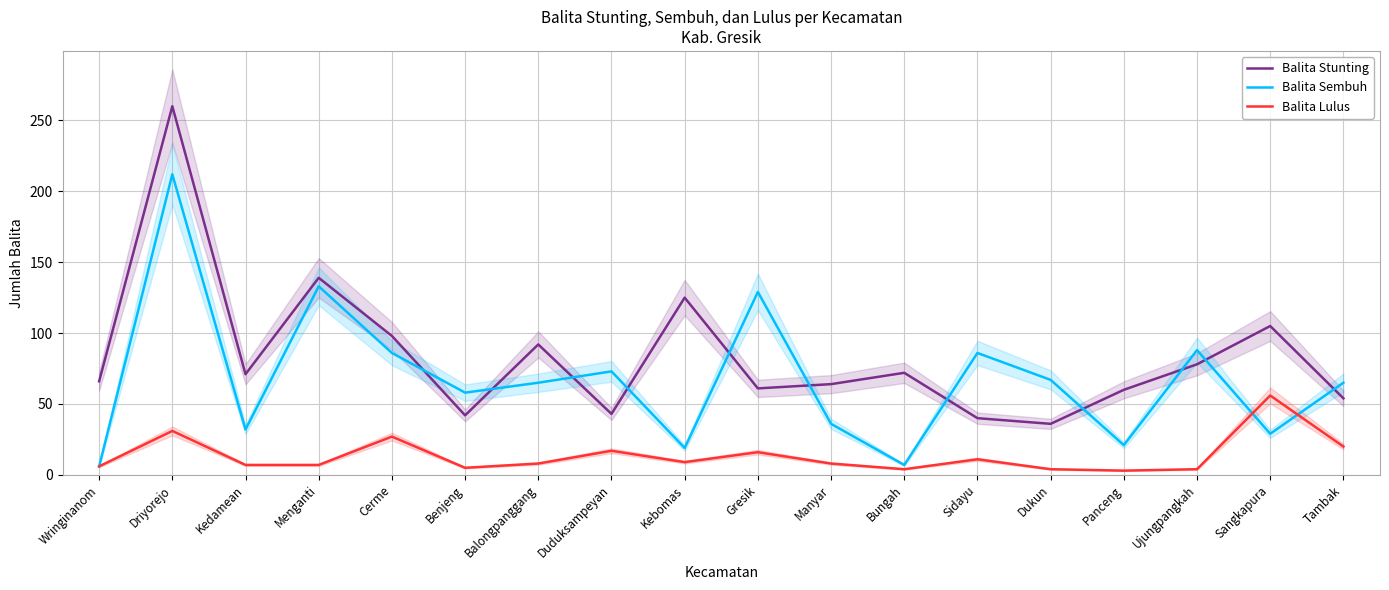

Which series has the largest range (max minus min)?

Balita Stunting